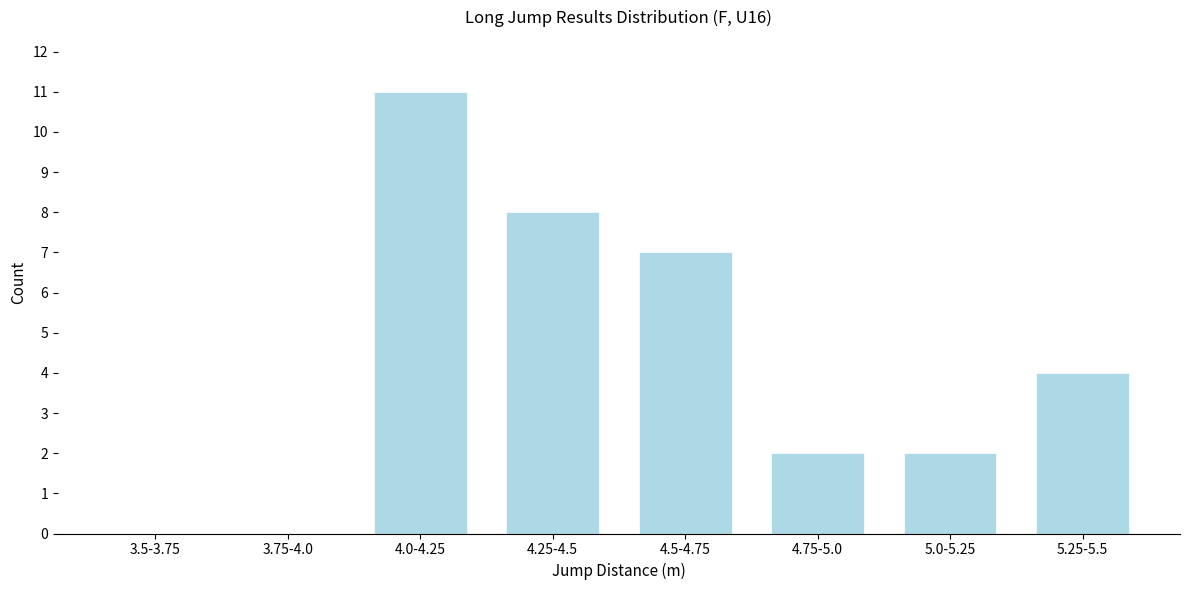

Reading right to left, extract all data points from this chart.

5.25-5.5=4	5.0-5.25=2	4.75-5.0=2	4.5-4.75=7	4.25-4.5=8	4.0-4.25=11	3.75-4.0=0	3.5-3.75=0